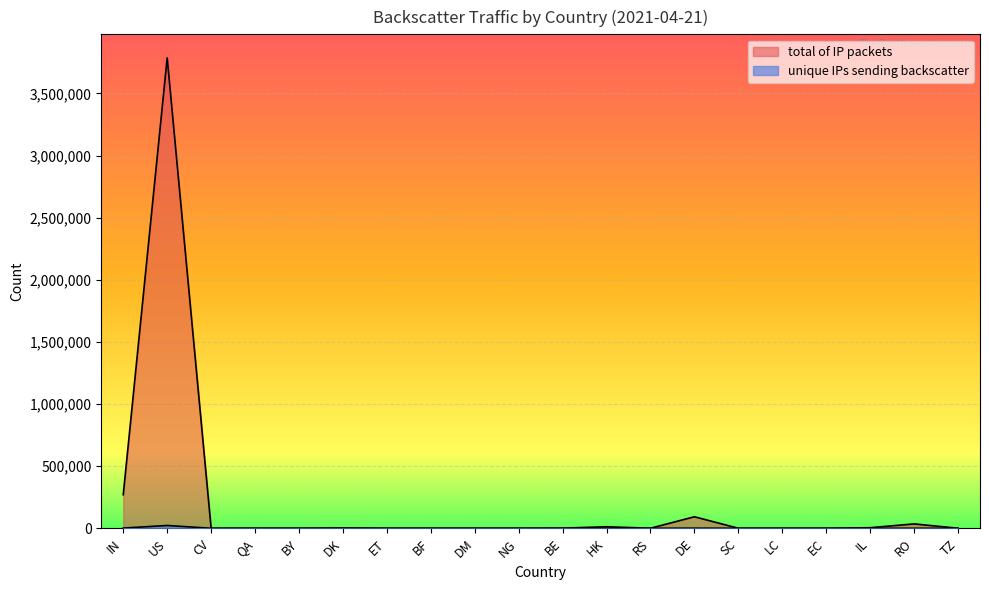

Which label corresponds to the largest value in the chart?

US